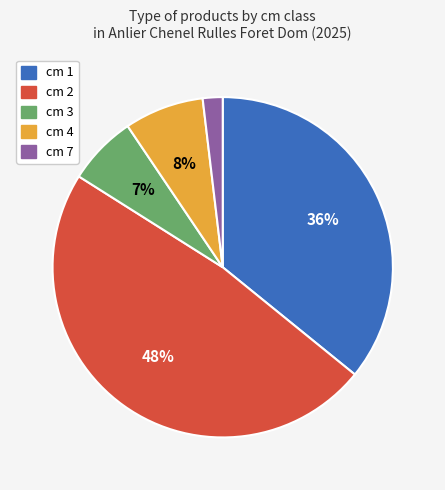

Is there any slice that represents more than half of the pie?

No